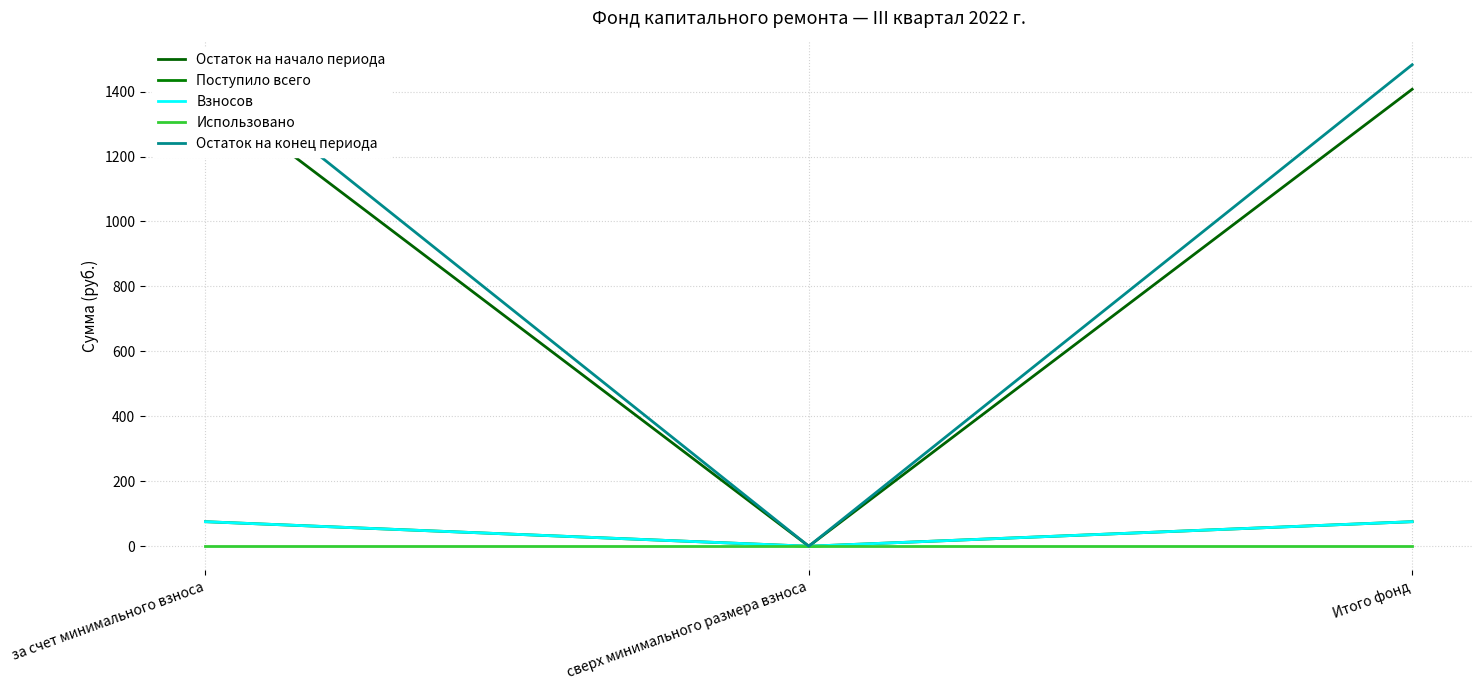

What is the label of the 3rd point from the left?

Итого фонд